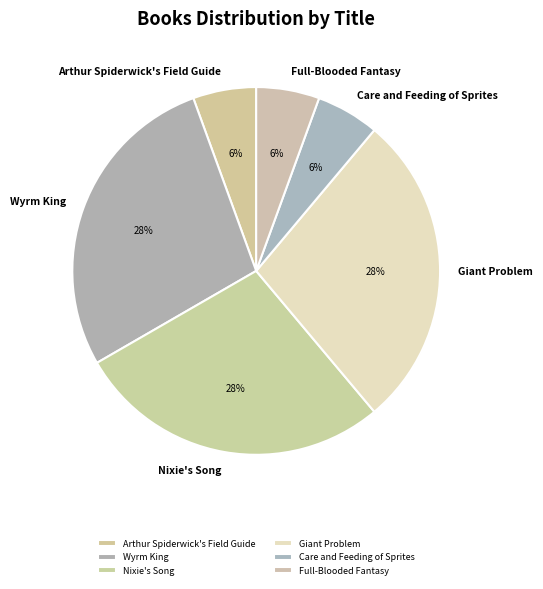

Is it true that Care and Feeding of Sprites is 6% of the pie?

True